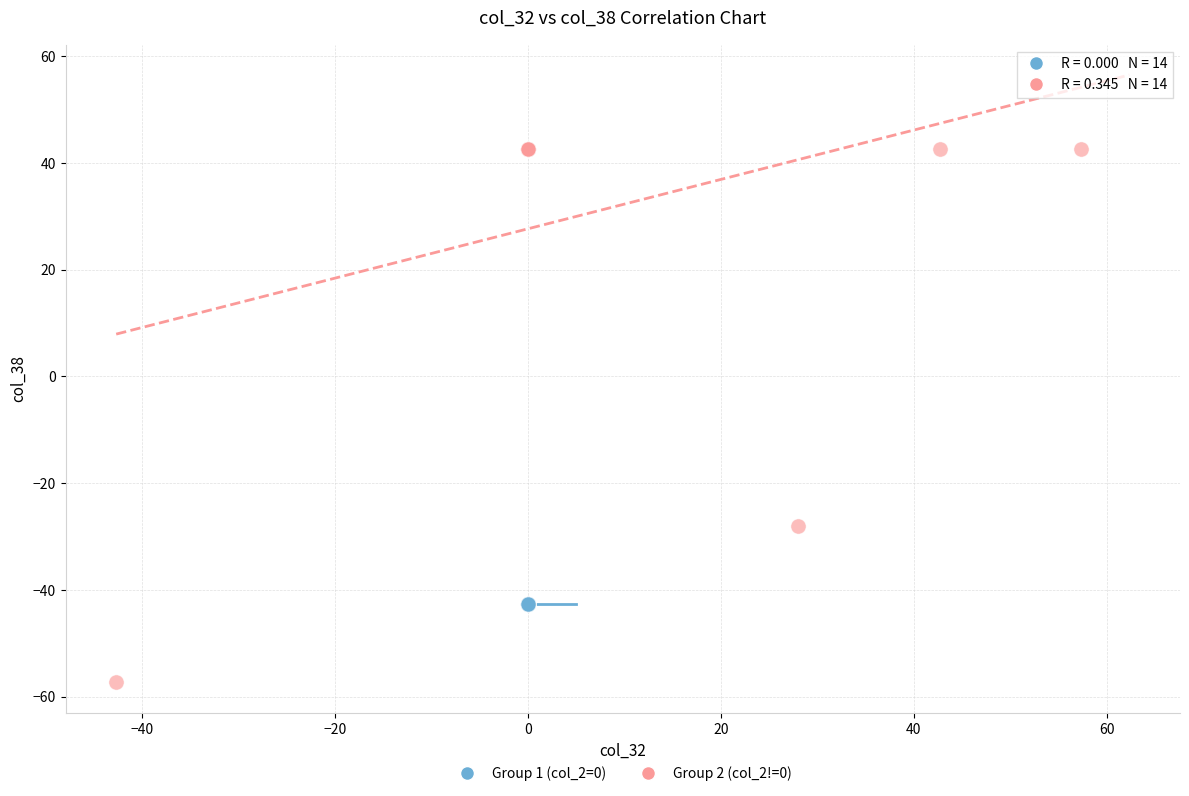

Which series reaches the minimum Y coordinate?

Group 2 (col_2!=0)